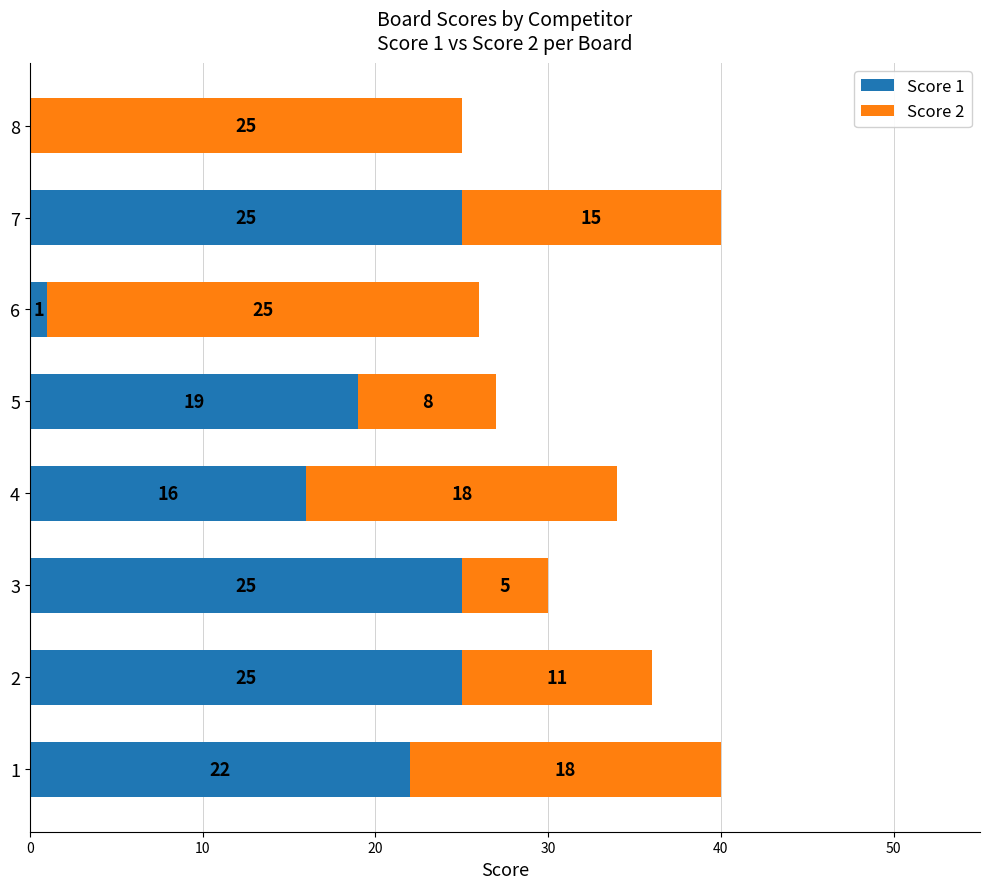

What is the sum of all Score 1 values?

133